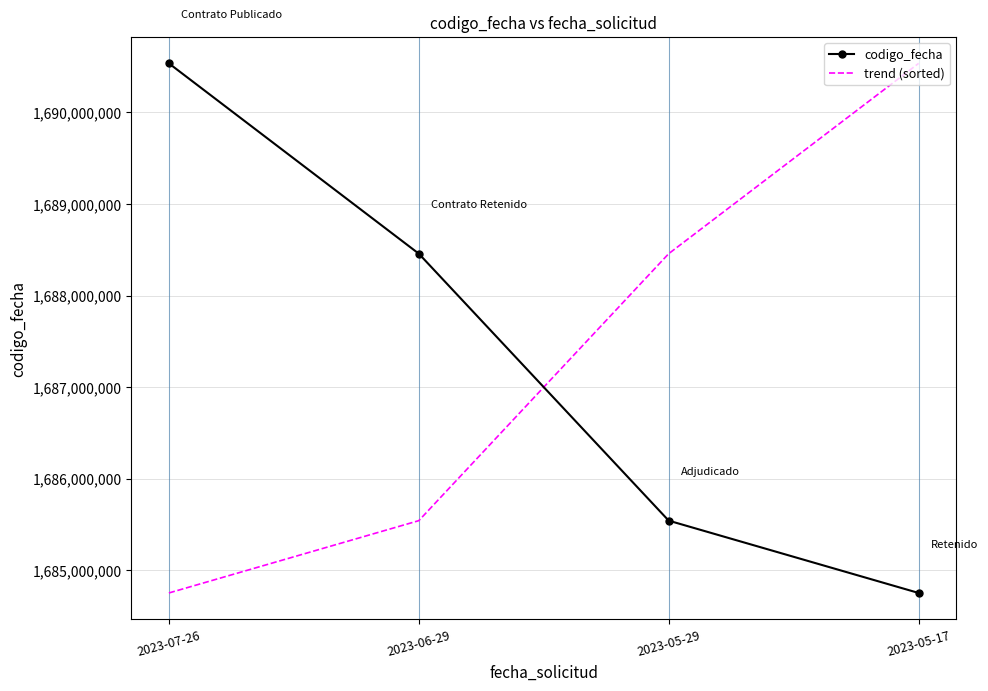

At which label does codigo_fecha reach its minimum?

2023-05-17